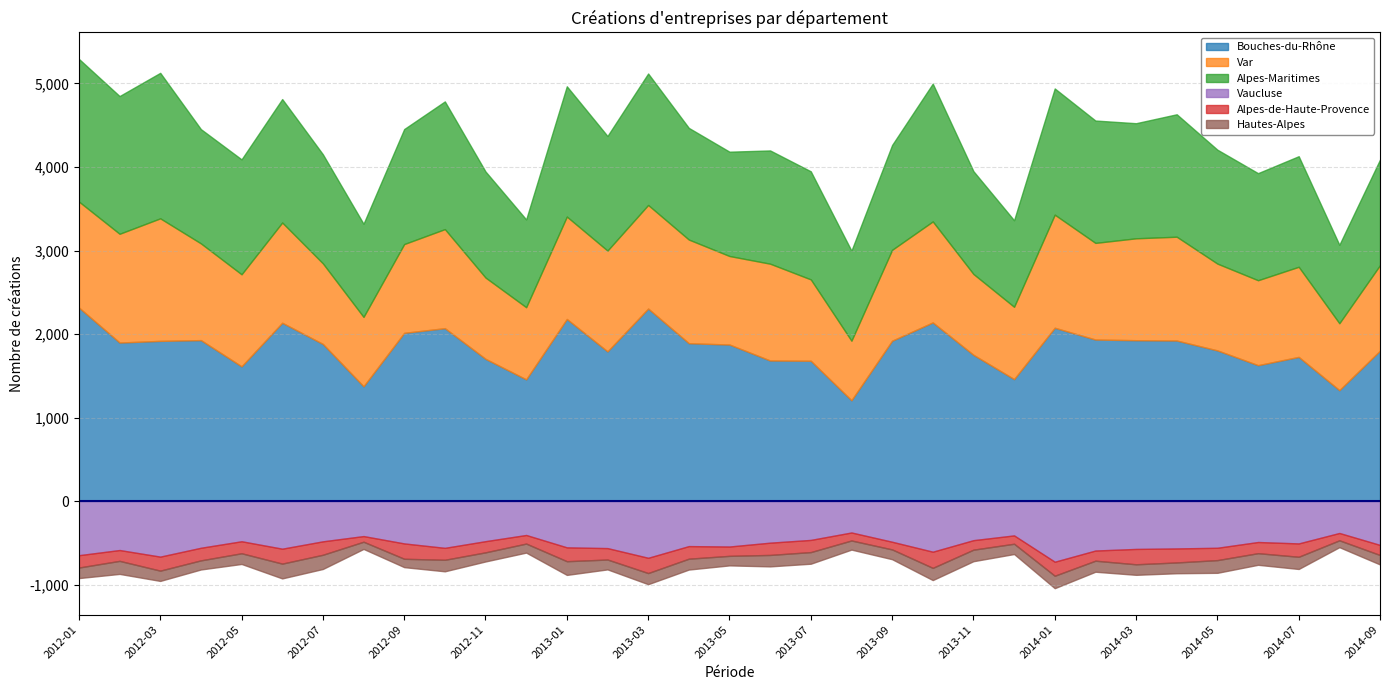

What is the approximate value of Bouches-du-Rhône at 2013-09?

1920